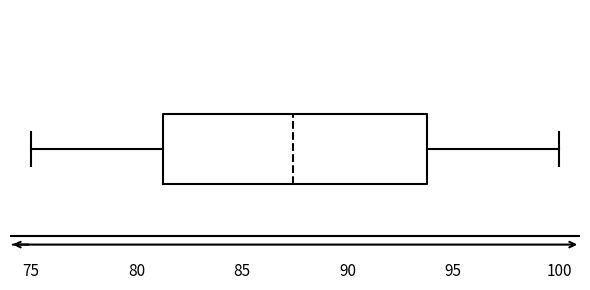

Read this box plot against the x-axis: the position of the median line, the range covered by the box, and the ends of both whiskers. The values are not printed on the chart, so give them approximately, as read against the axis.

median 87.5, box 81.0 to 93.5, whiskers 75.0 to 100.0